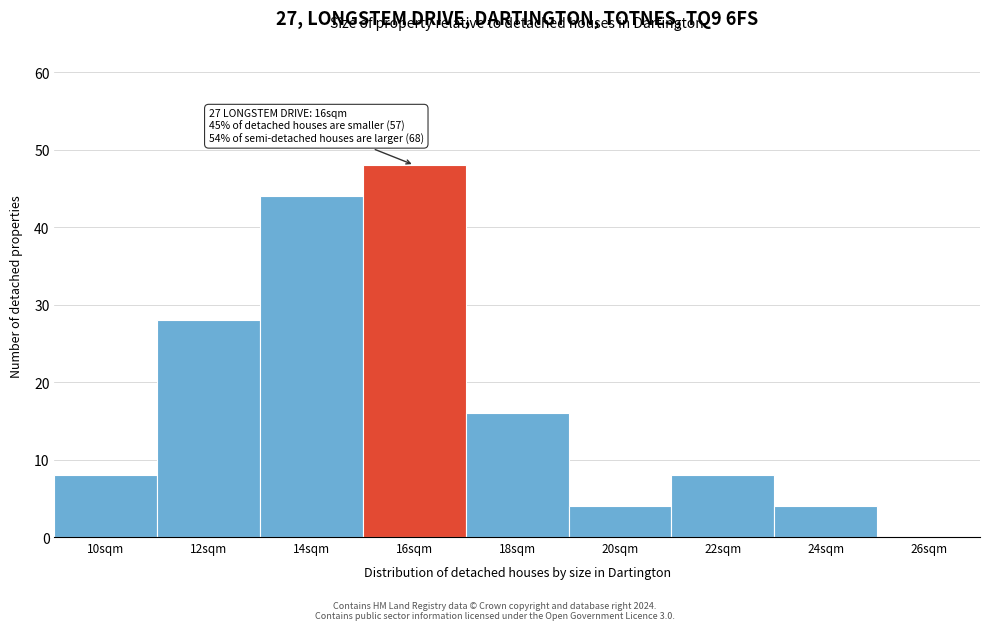

Reading right to left, what are all the values shown in this chart?

26sqm=0	24sqm=4	22sqm=8	20sqm=4	18sqm=16	16sqm=48	14sqm=44	12sqm=28	10sqm=8